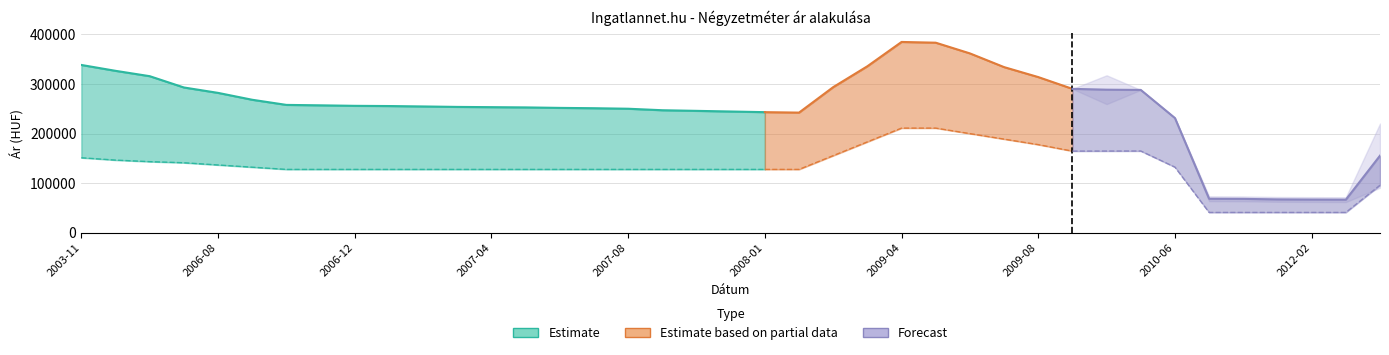

Where is the first local minimum for Atlagos real ar?

2008-02